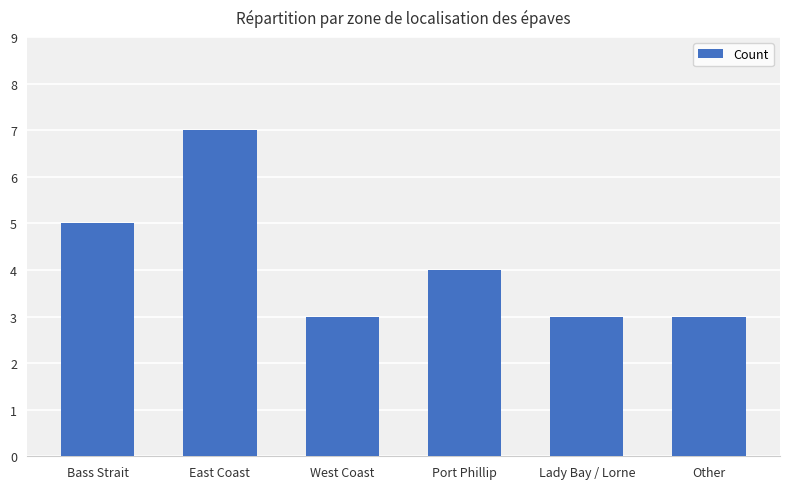

Where is the data nearest to the value 5?

Bass Strait